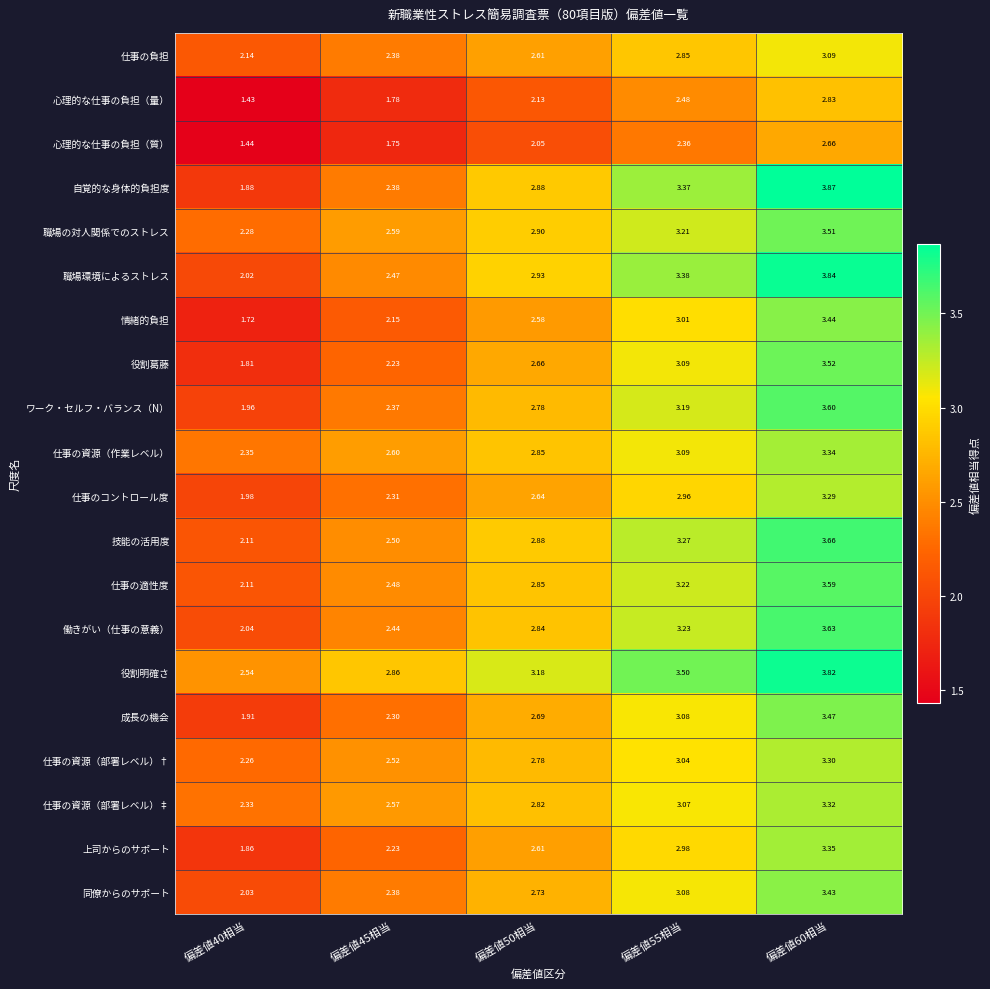

Is the value of 役割葛藤 at 偏差値40相当 greater than the value of 心理的な仕事の負担（質） at 偏差値50相当?

No